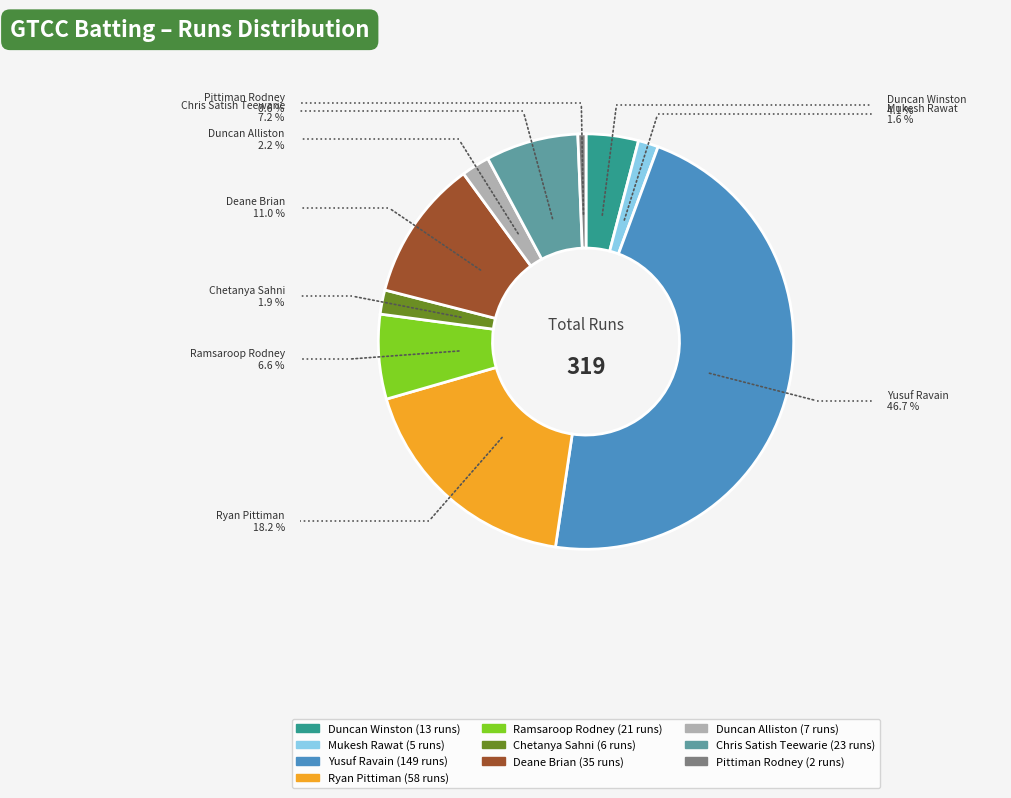

Count the number of slices in the pie.

10